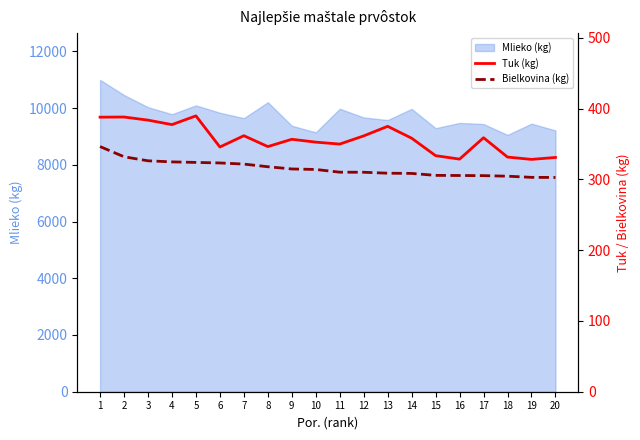

What is the value of the Bielkovina (kg) point at the 20th from the left?

302.7